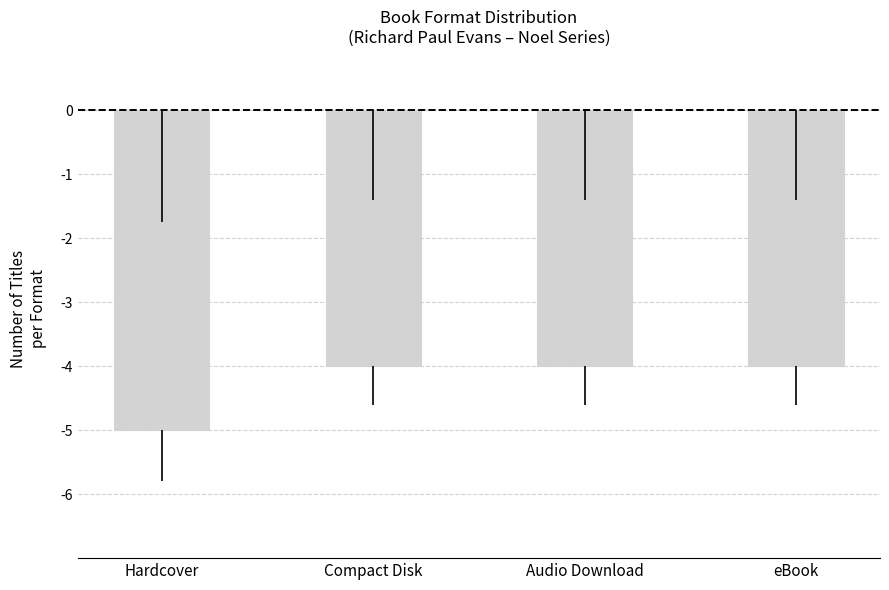

What is the minimum value shown in the chart?

-5